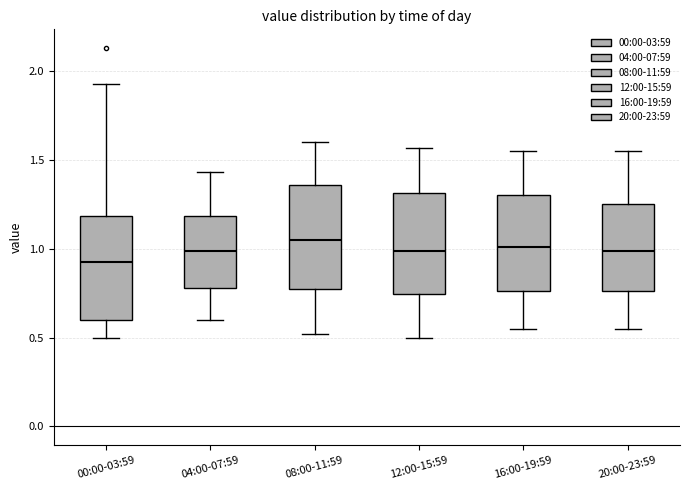

Where does the upper whisker of the box for 00:00-03:59 end on the y-axis? The values are not printed on the chart, so give them approximately, as read against the axis.

1.95